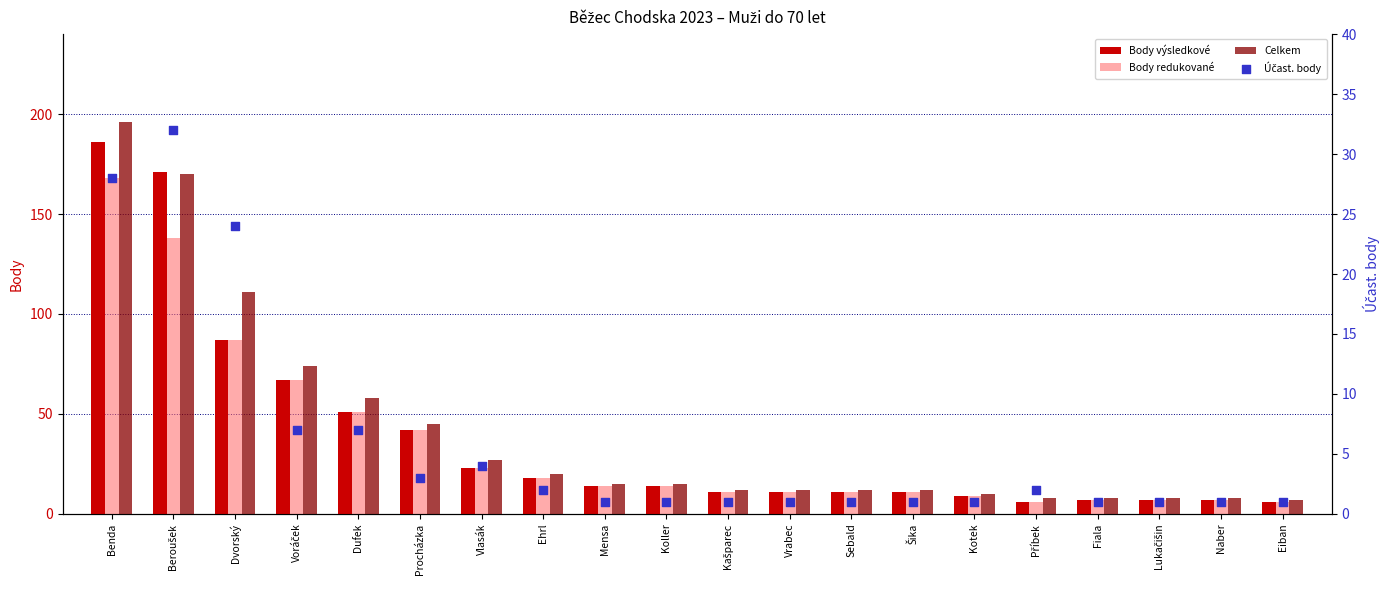

What are all the series names shown in the legend?

Body výsledkové, Body redukované, Celkem, Účast. body